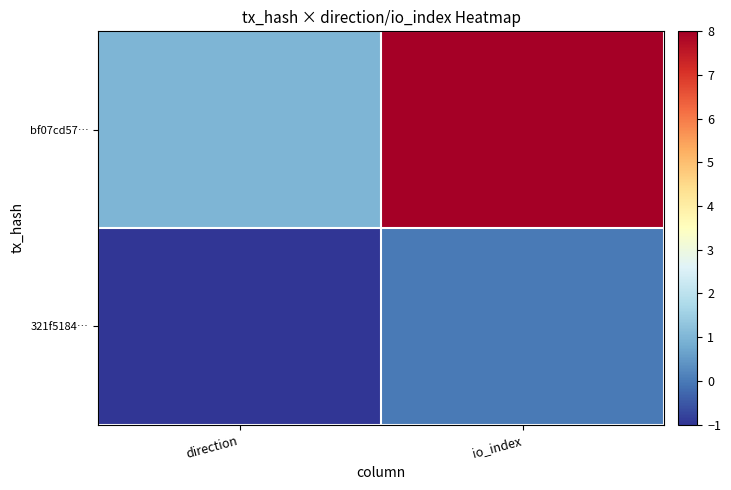

Reading left to right, extract all data points from this chart.

321f5184…: direction=-1	io_index=0
bf07cd57…: direction=1	io_index=8